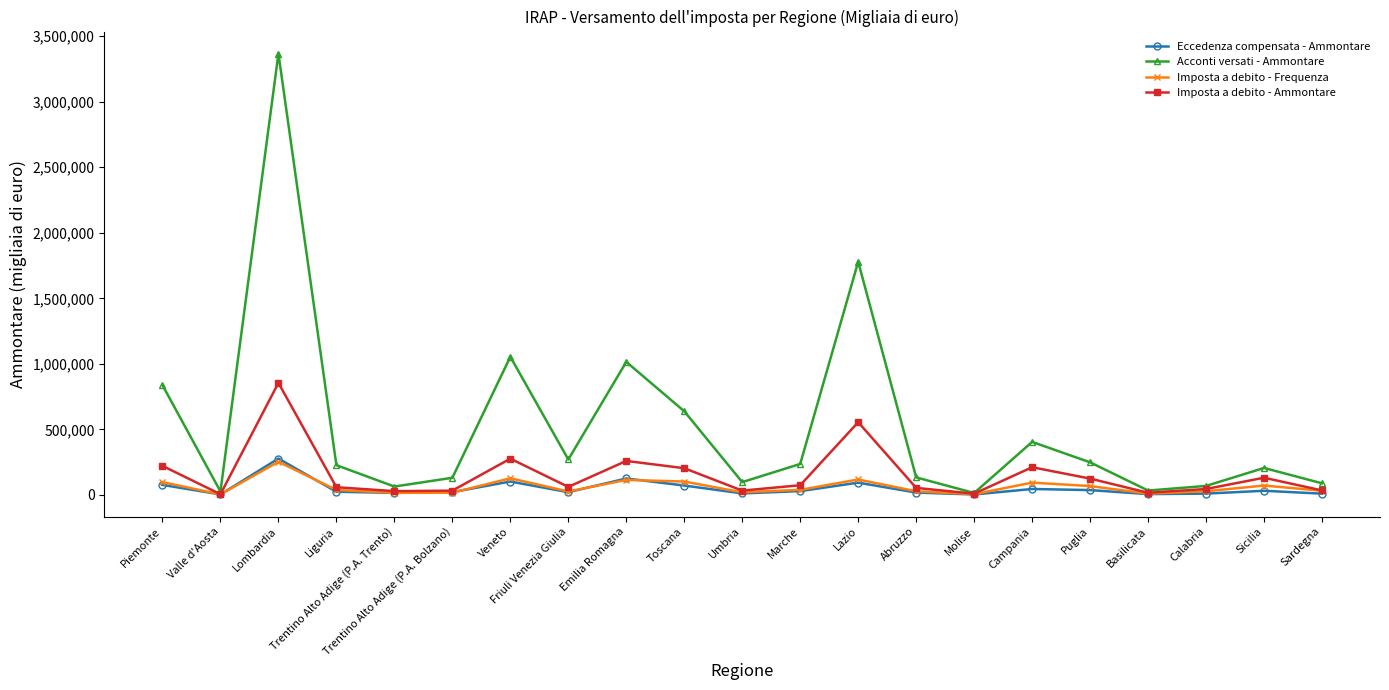

Which series has the largest range (max minus min)?

Acconti versati - Ammontare